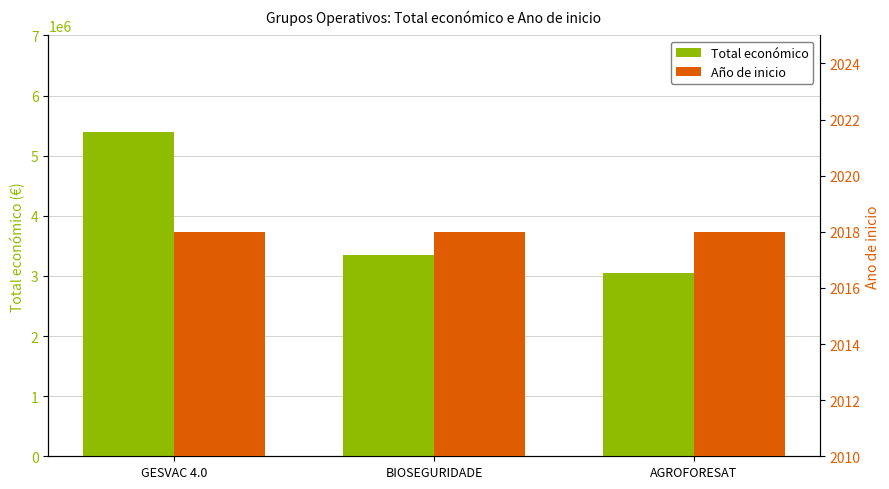

Which series has the largest range (max minus min)?

Total económico